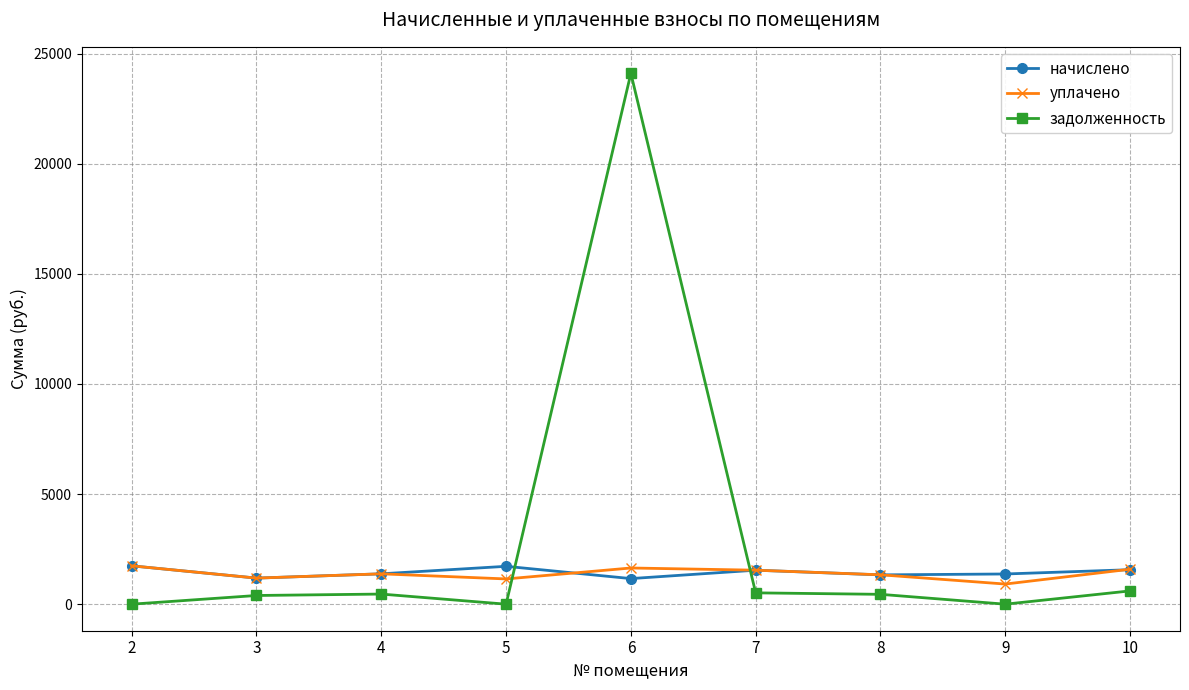

What are all the series names shown in the legend?

начислено, уплачено, задолженность